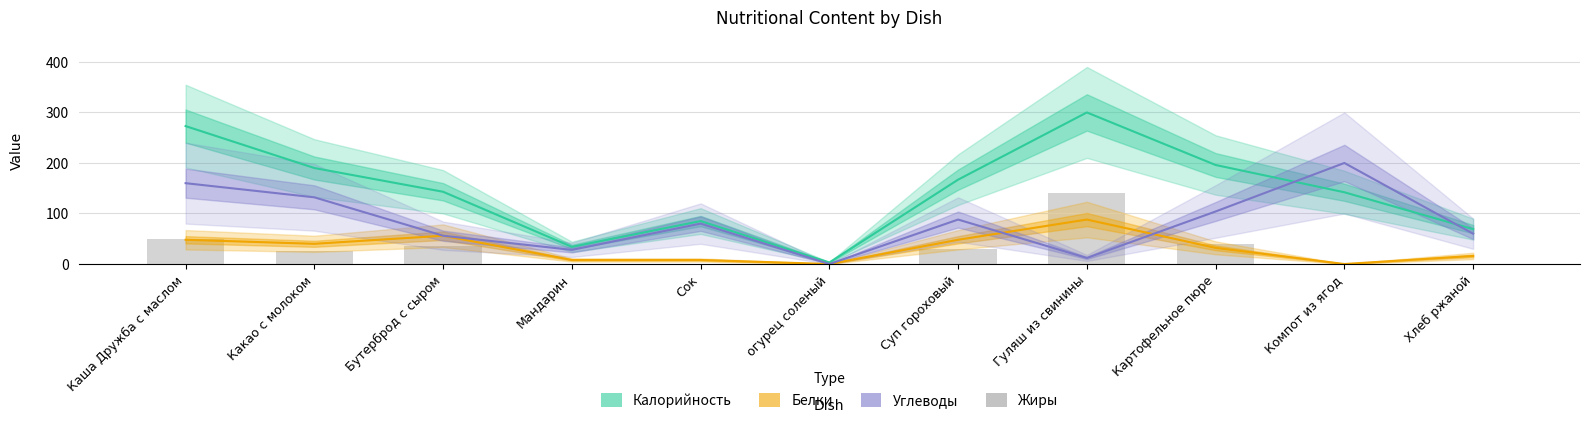

Which series has the largest total across all categories?

Калорийность